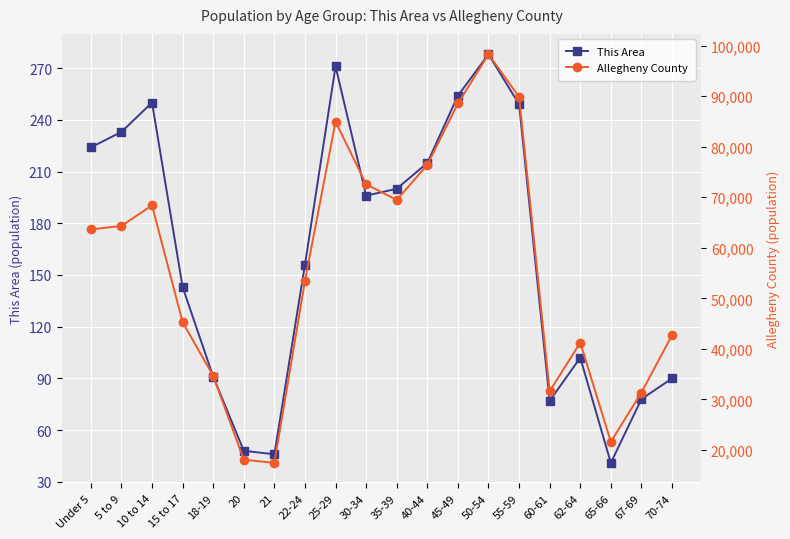

What is the minimum value shown in the chart?

41